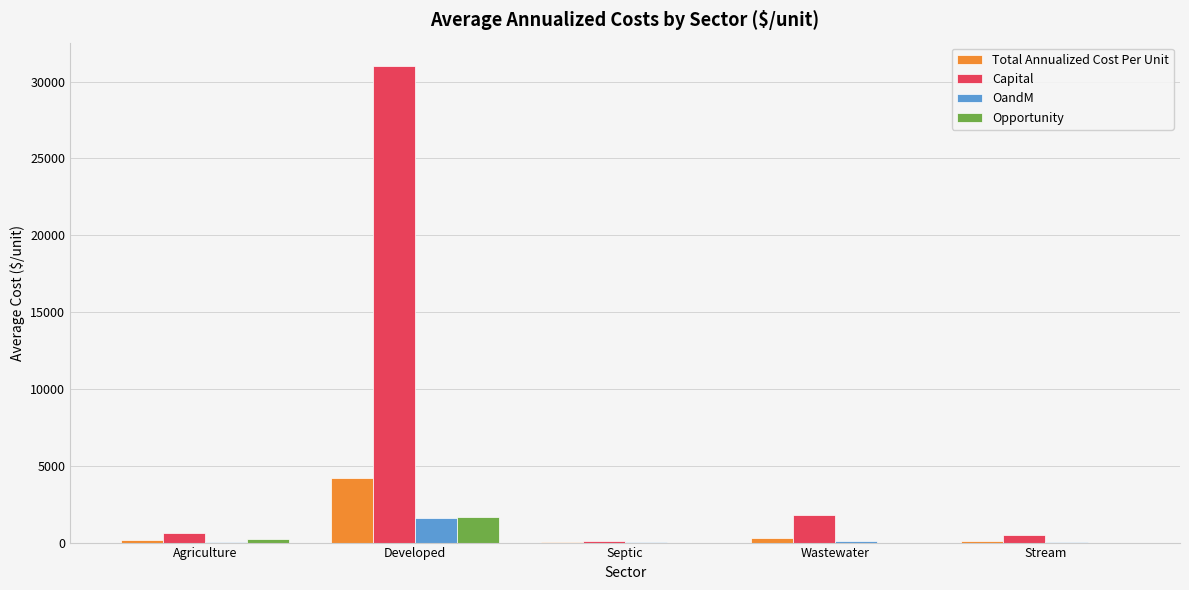

What are all the series names shown in the legend?

Total Annualized Cost Per Unit, Capital, OandM, Opportunity